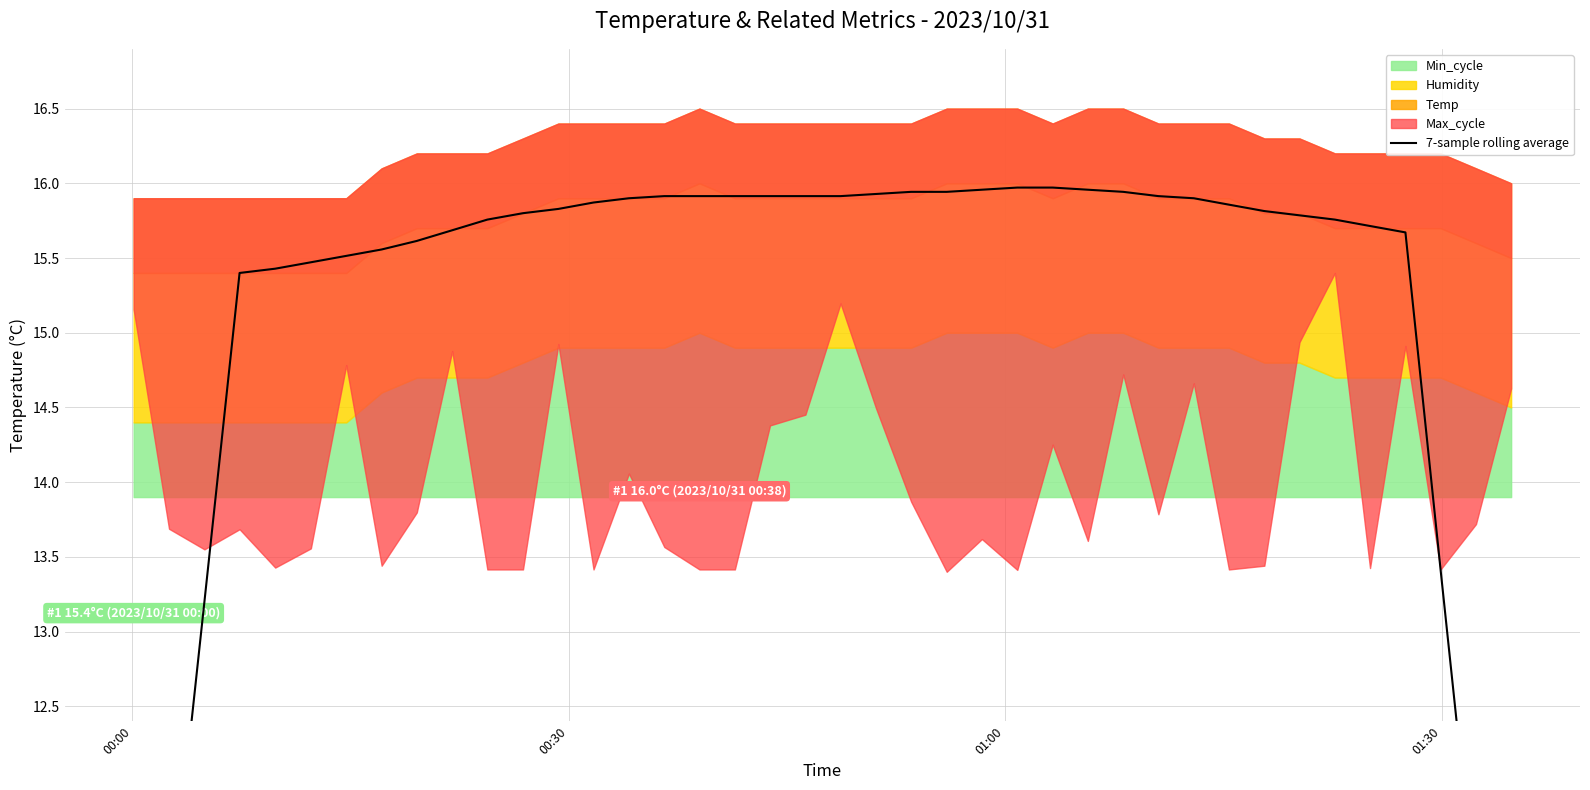

How many values are below 15?

6